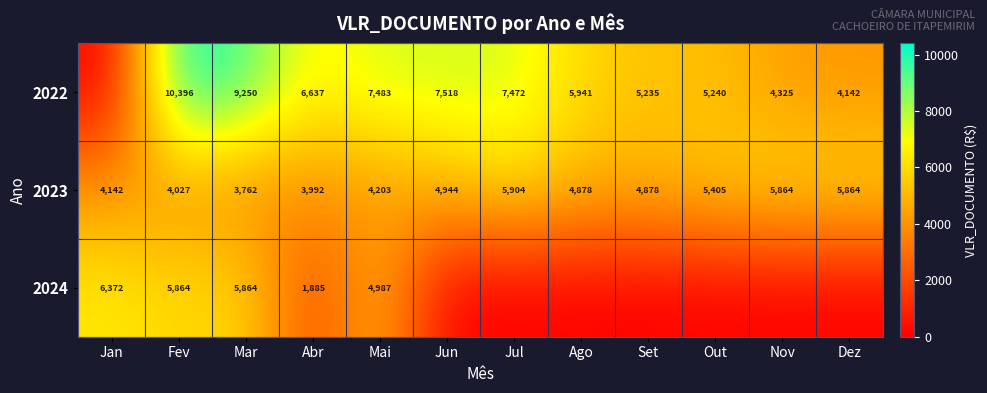

Read the 2023 value at Ago.

4878